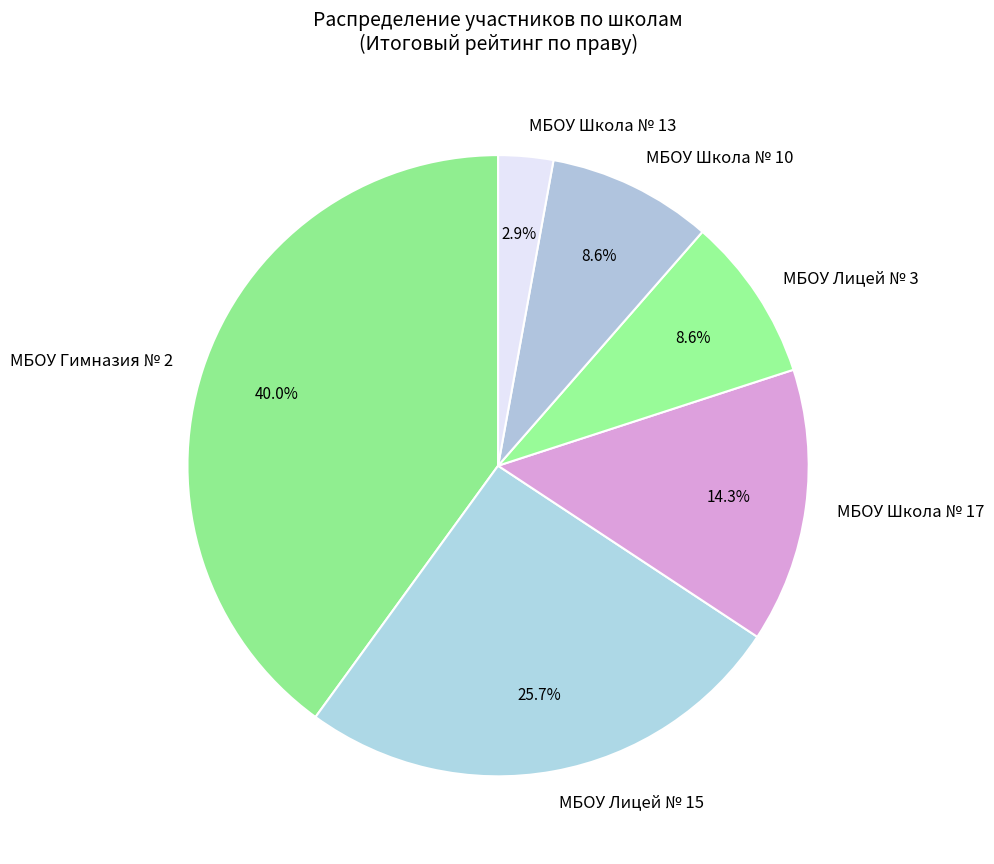

What percentage do МБОУ Лицей № 3 and МБОУ Гимназия № 2 together represent?

48.6%